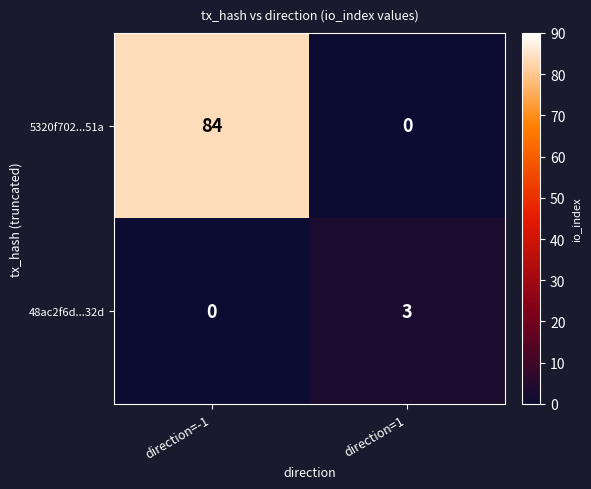

List the series in order of their overall mean, highest first.

5320f702...51a, 48ac2f6d...32d